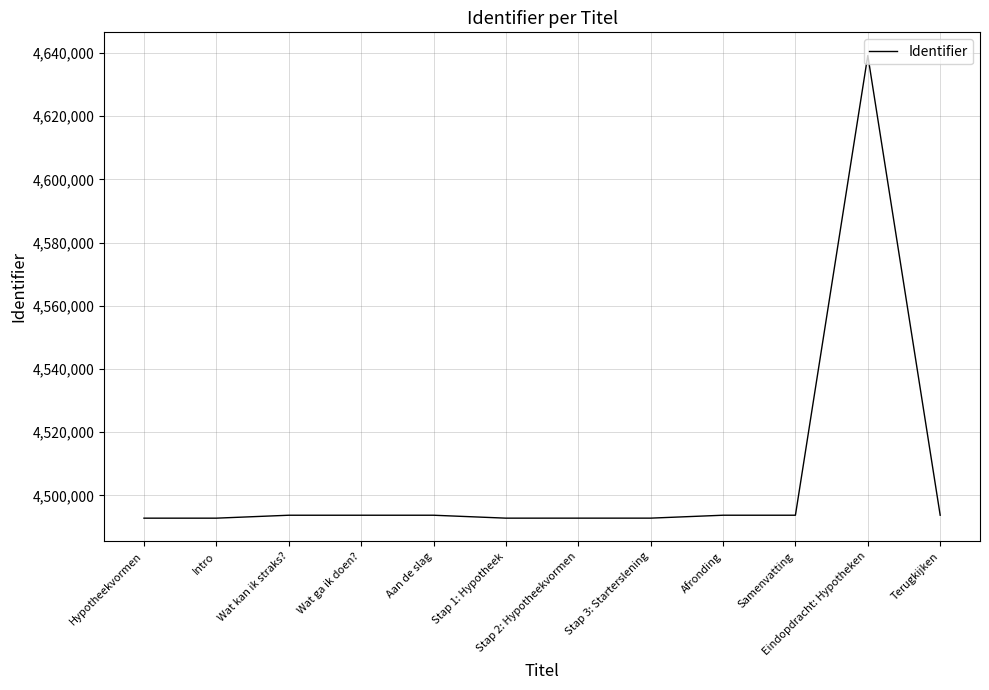

What position from the left is Aan de slag?

5